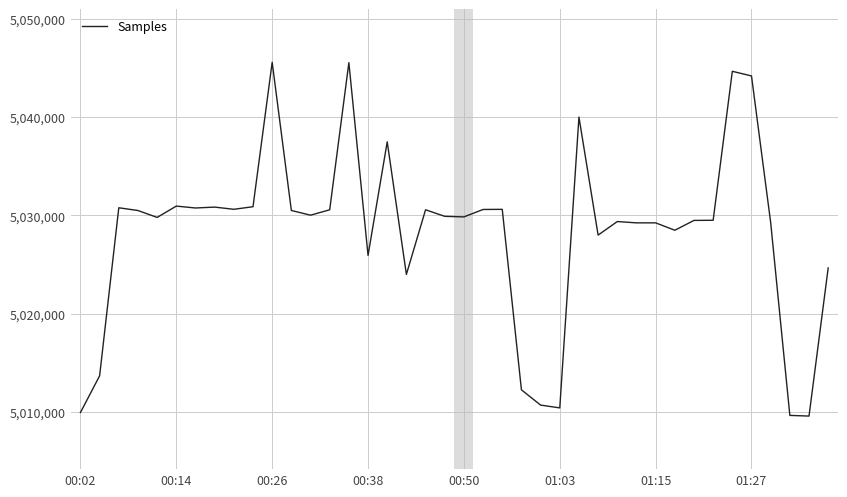

What is the smallest value displayed?

5009573